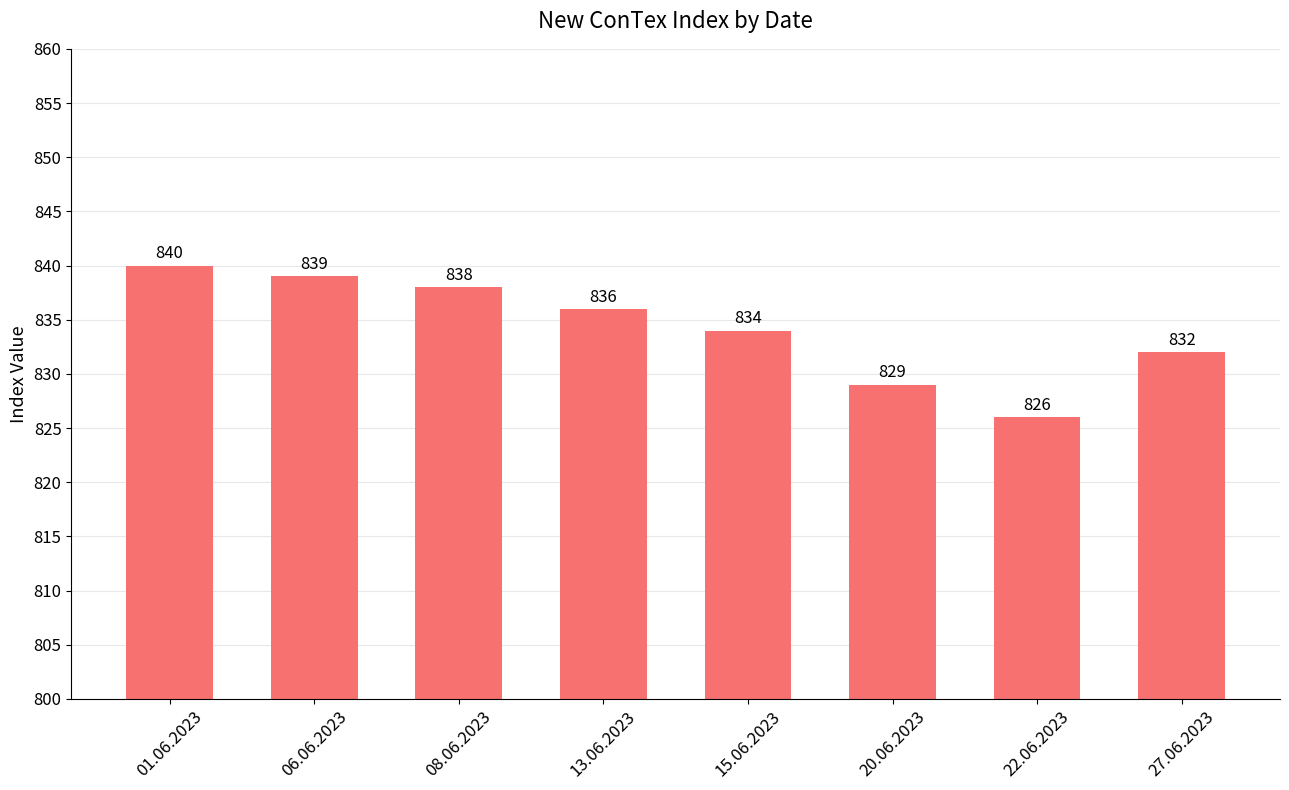

What is the difference between the second highest and minimum values?

13